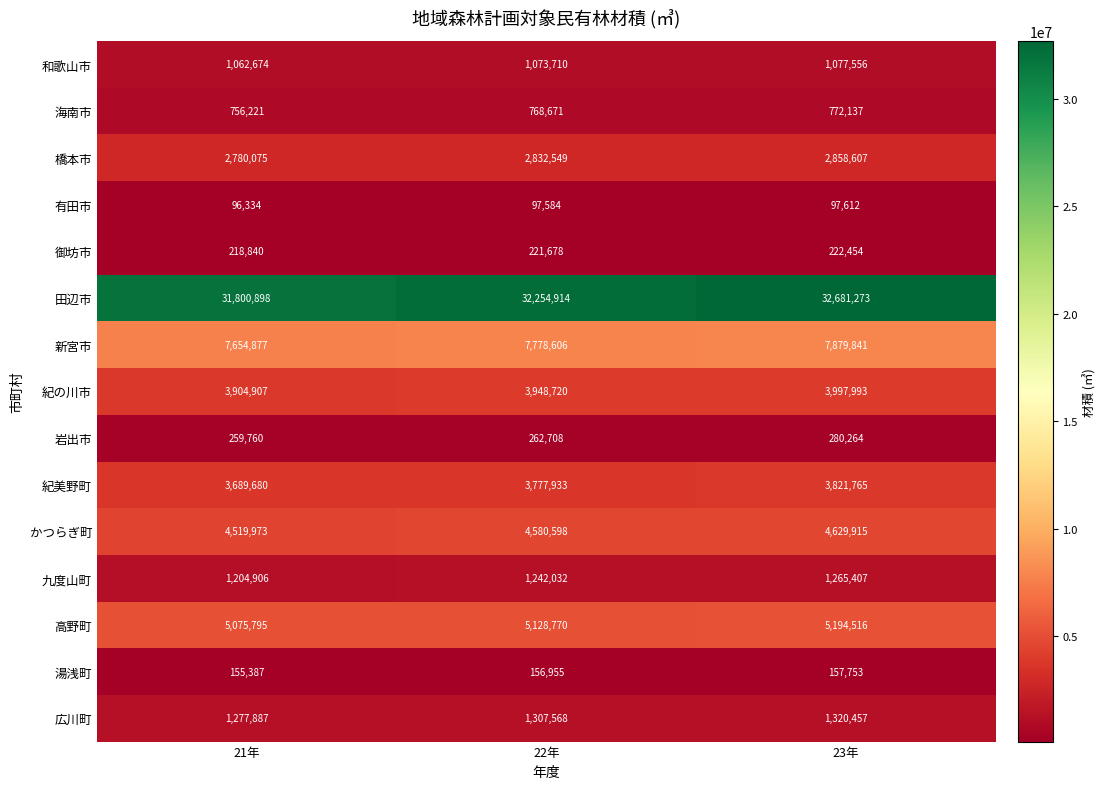

What is the minimum value shown in the chart?

96334